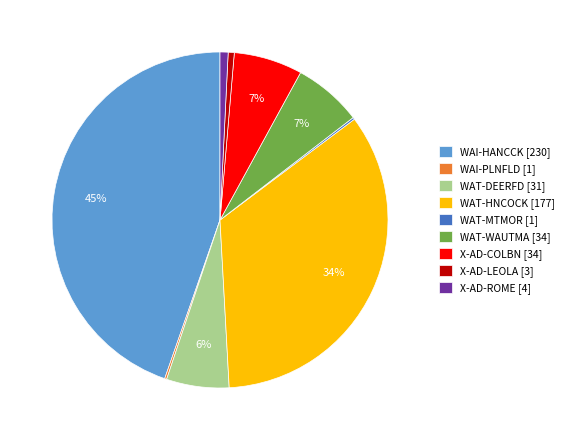

Do WAI-HANCCK [230] and X-AD-COLBN [34] together represent more than half of the pie?

Yes